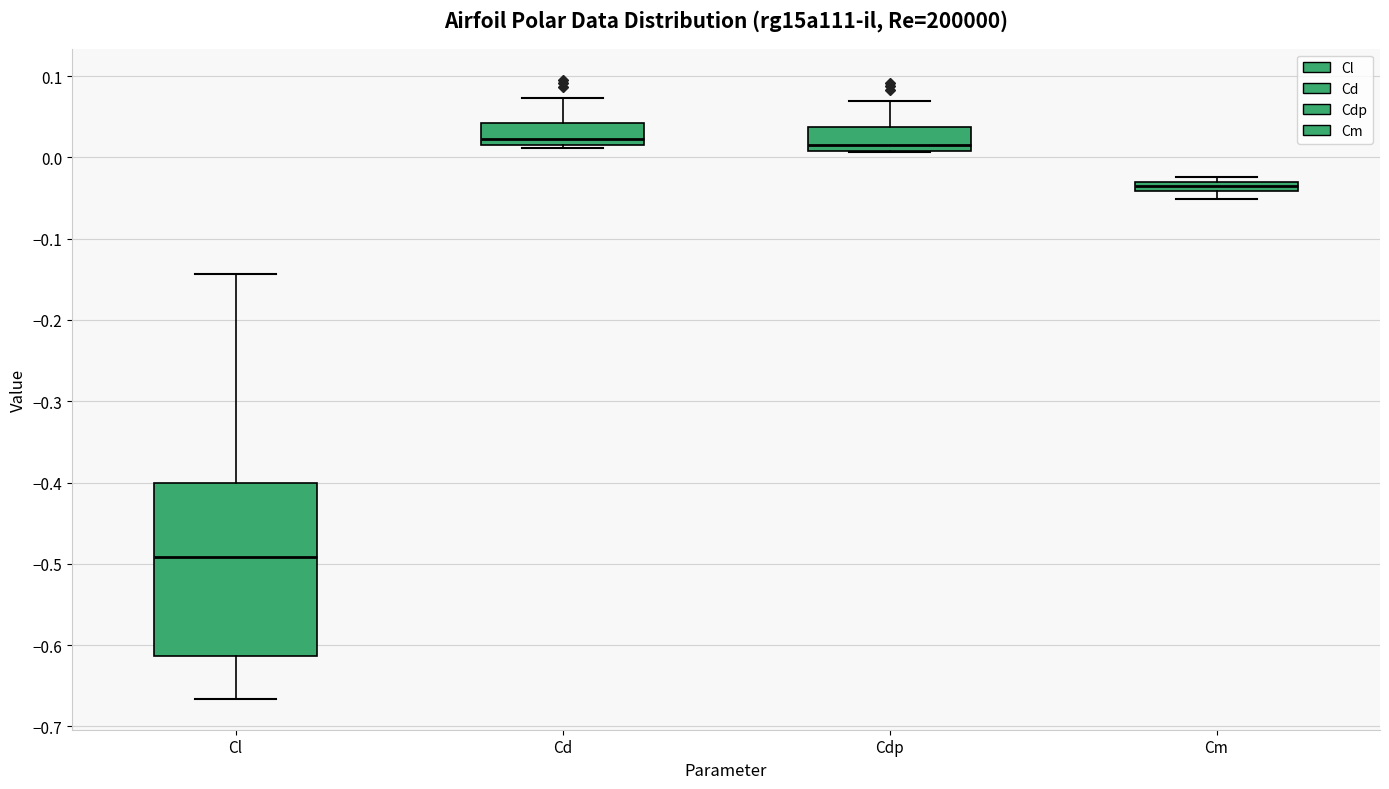

Where does the upper whisker of the box for Cl end on the y-axis? The values are not printed on the chart, so give them approximately, as read against the axis.

-0.14